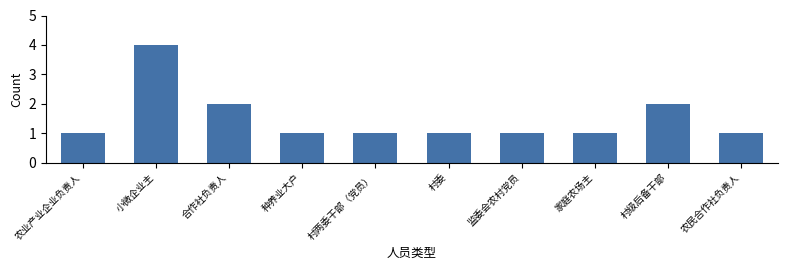

Reading left to right, transcribe all the data shown in this chart.

1	4	2	1	1	1	1	1	2	1